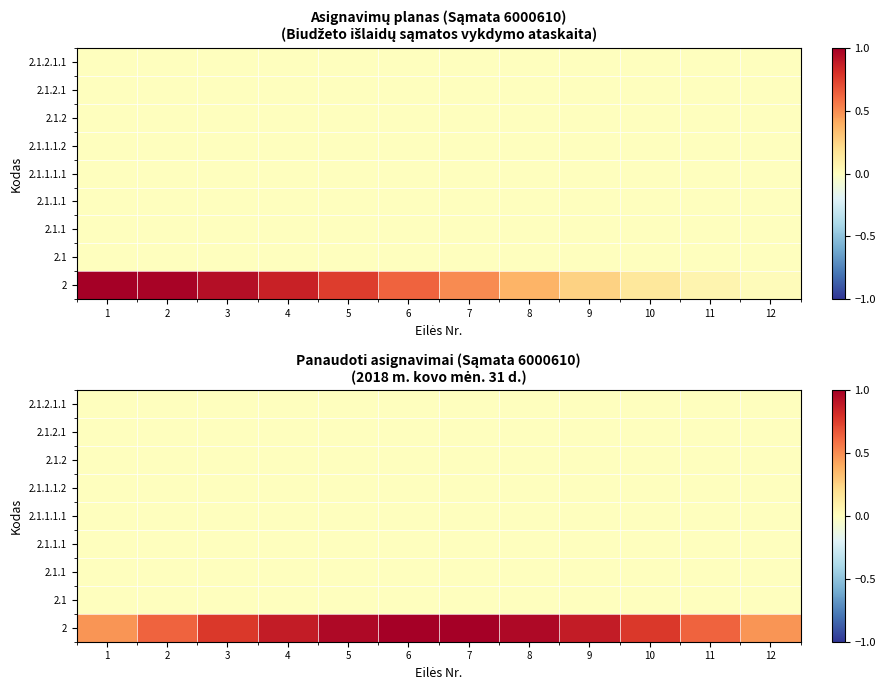

At 12, list the series in order from smallest to largest.

2.1, 2.1.1, 2.1.1.1, 2.1.1.1.1, 2.1.1.1.2, 2.1.2, 2.1.2.1, 2.1.2.1.1, 2